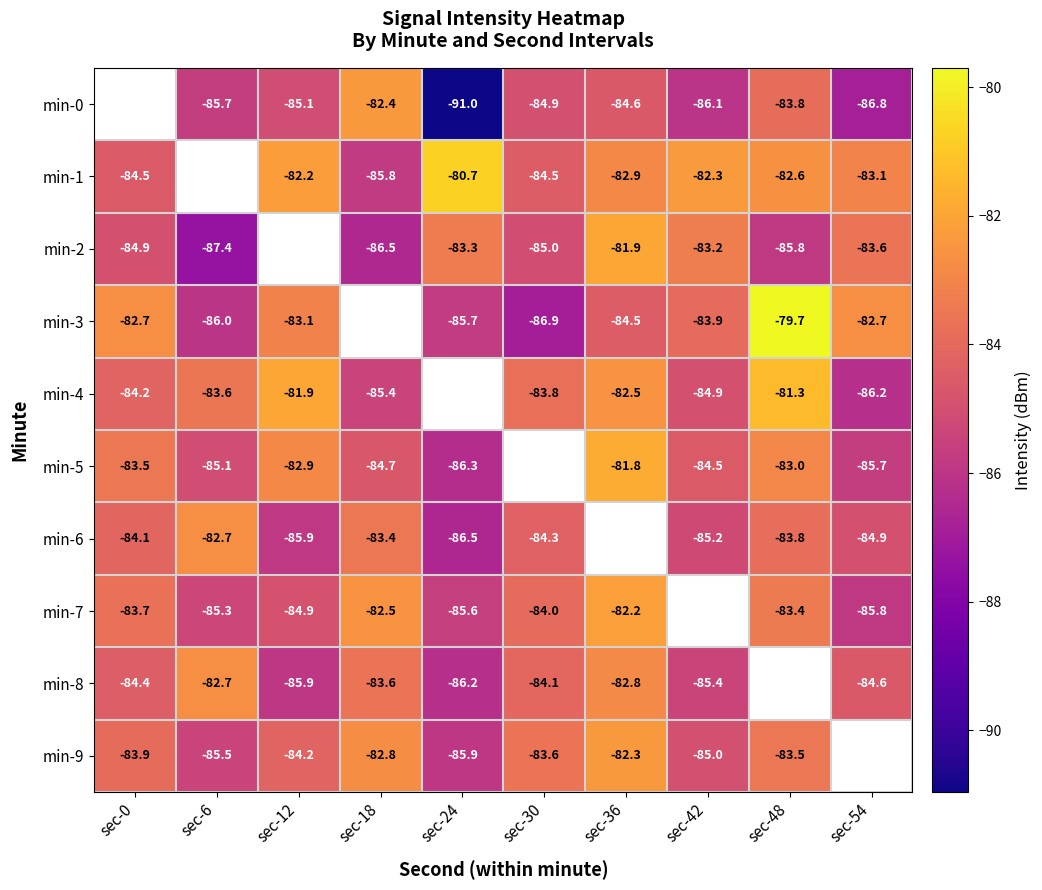

Between sec-54 and sec-48, which is larger?

sec-48